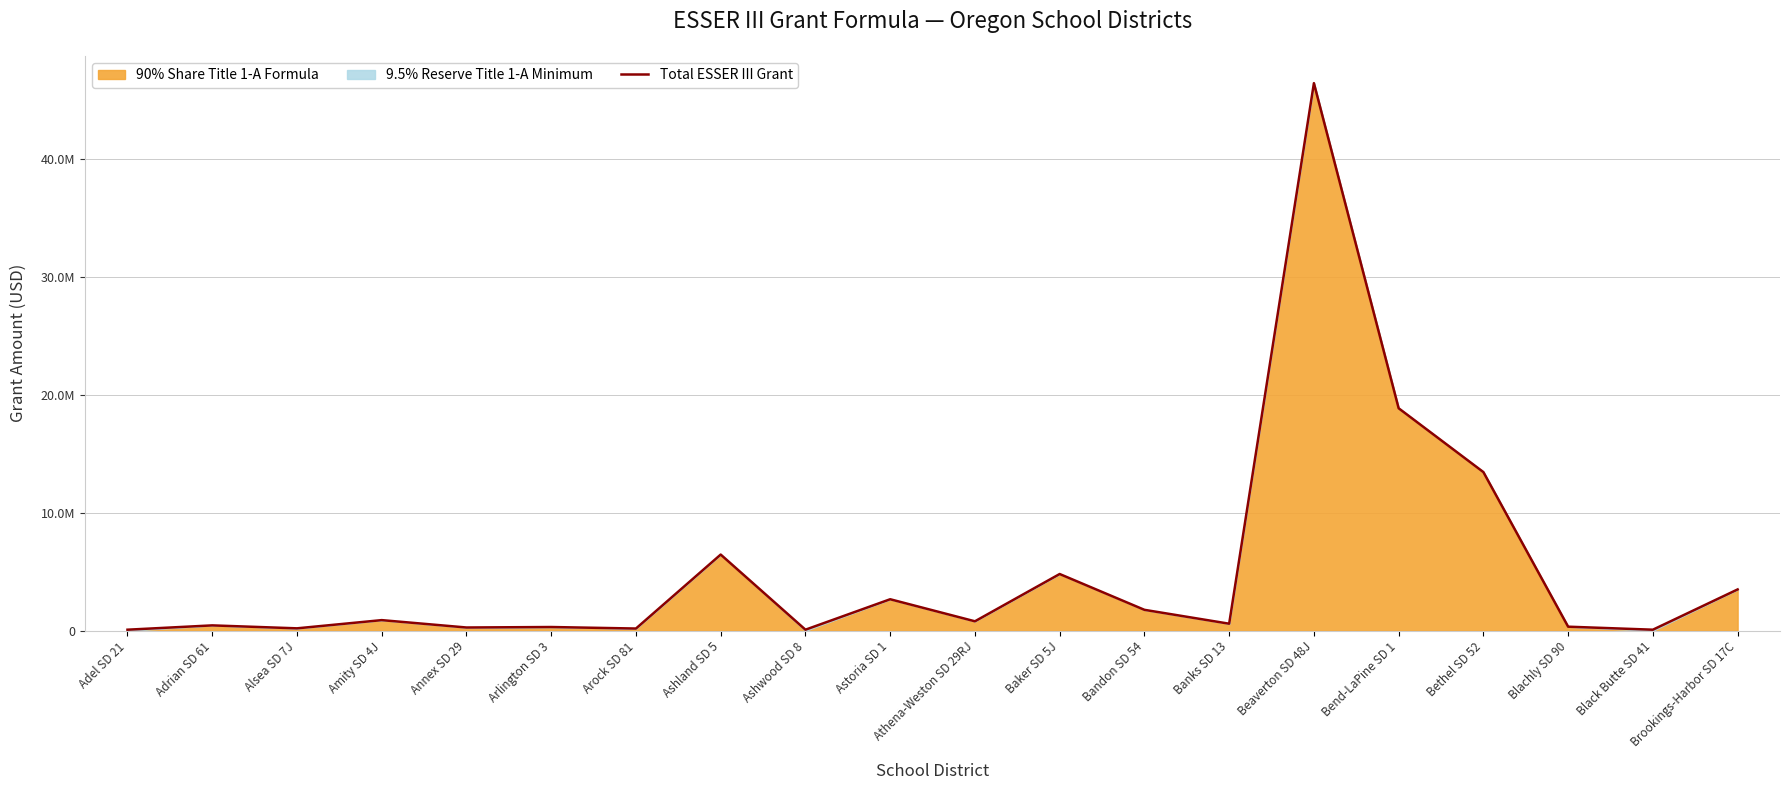

Which label corresponds to the smallest value in the chart?

Adel SD 21